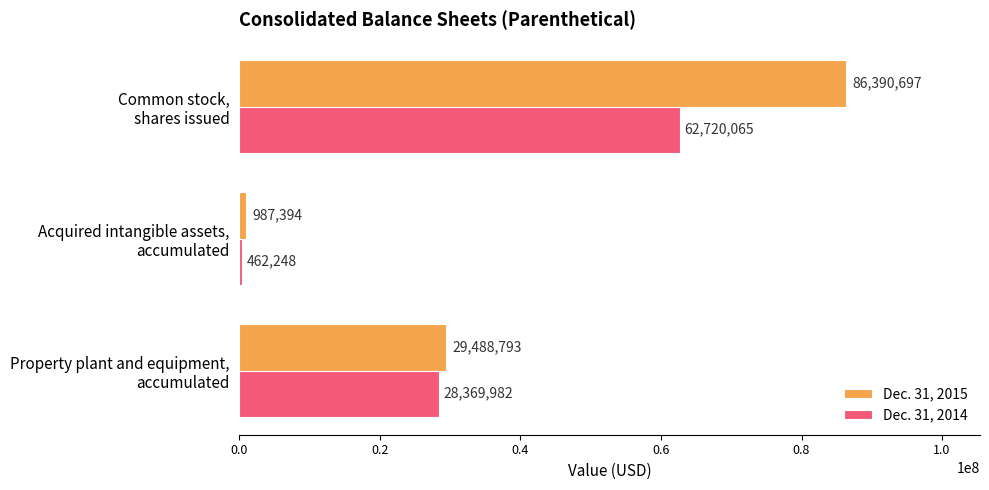

Rank the series by their maximum value, from lowest to highest.

Dec. 31, 2014, Dec. 31, 2015